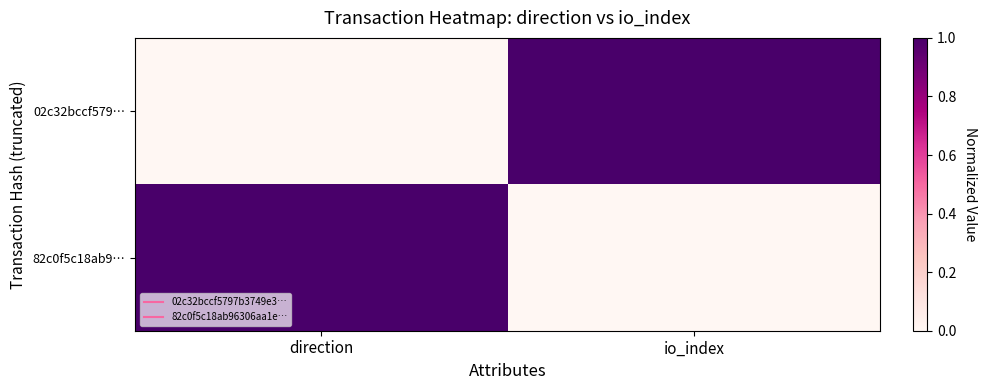

Which label corresponds to the smallest value in the chart?

direction